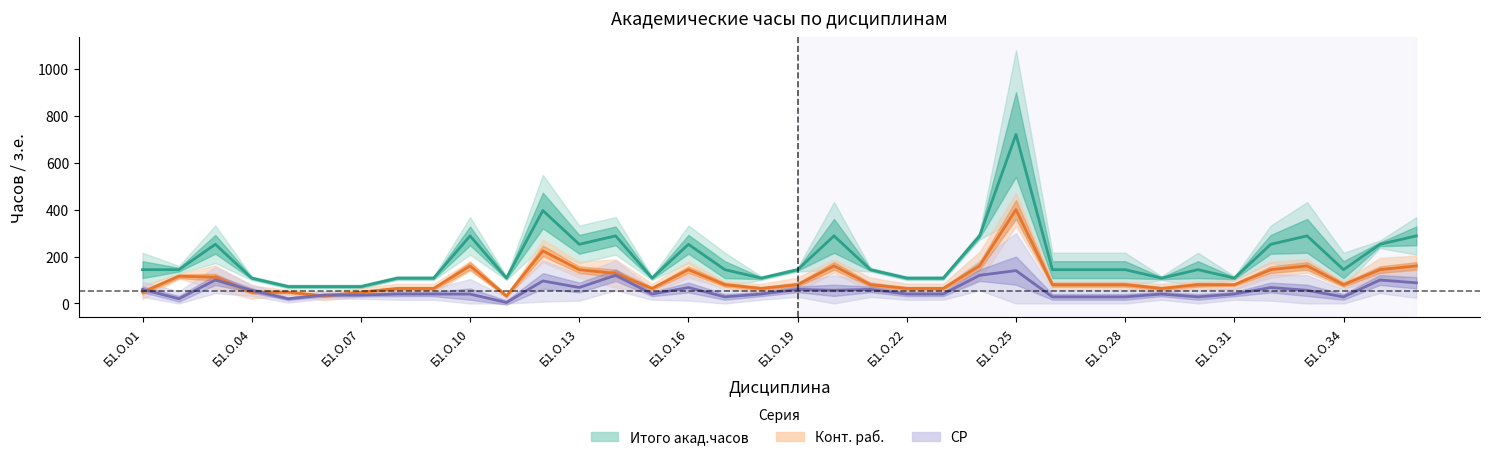

At which category does the chart reach its peak across all series?

Б1.О.25